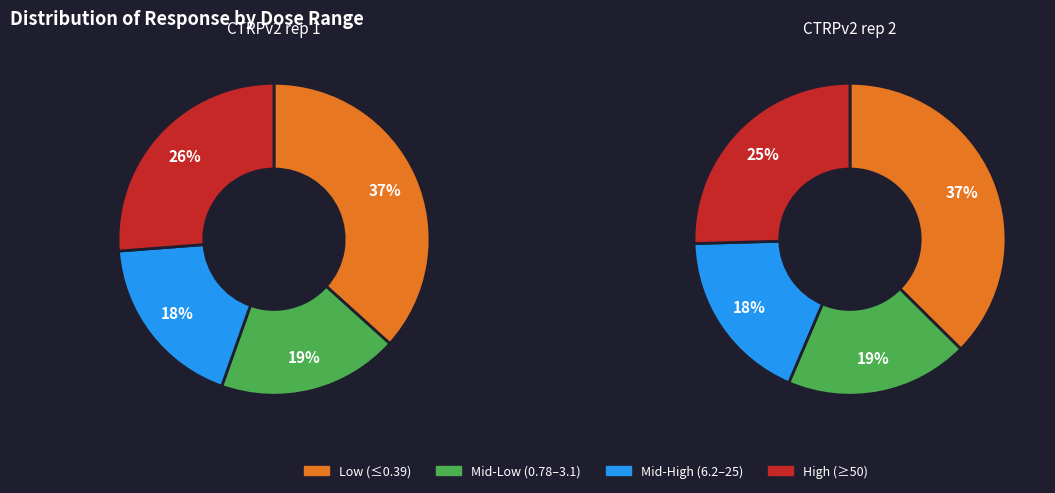

True or false: 12 accounts for 18% of the total.

False